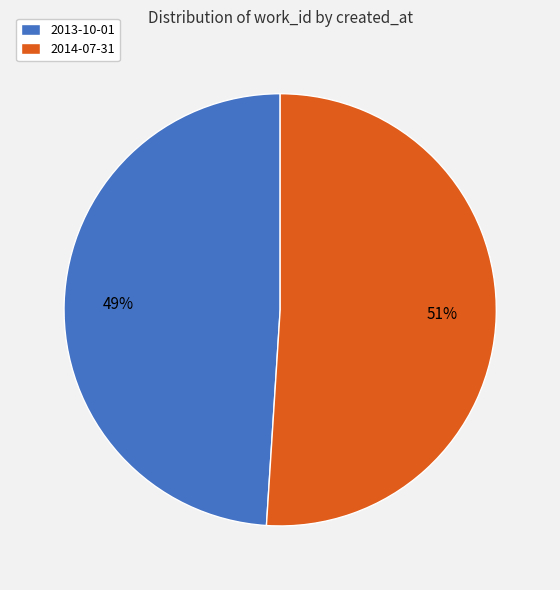

Does 2014-07-31 account for over 50% of the chart?

Yes